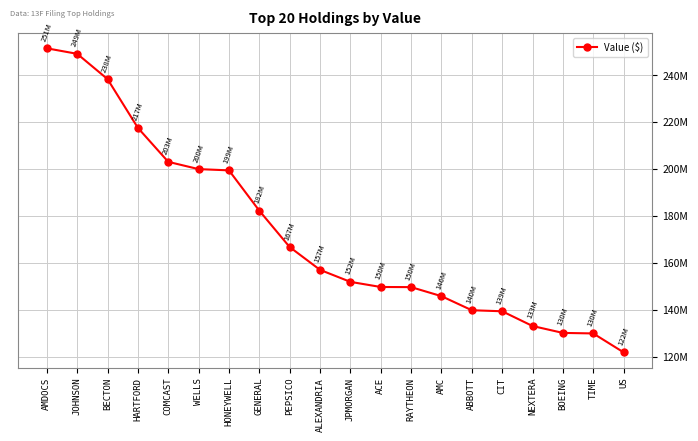

Reading left to right, what are all the values shown in this chart?

251418000	249066000	238283000	217489000	203007000	199906000	199374000	182174000	166676000	156945000	151829000	149641000	149586000	145730000	139730000	139288000	133009000	130061000	129836000	121781000